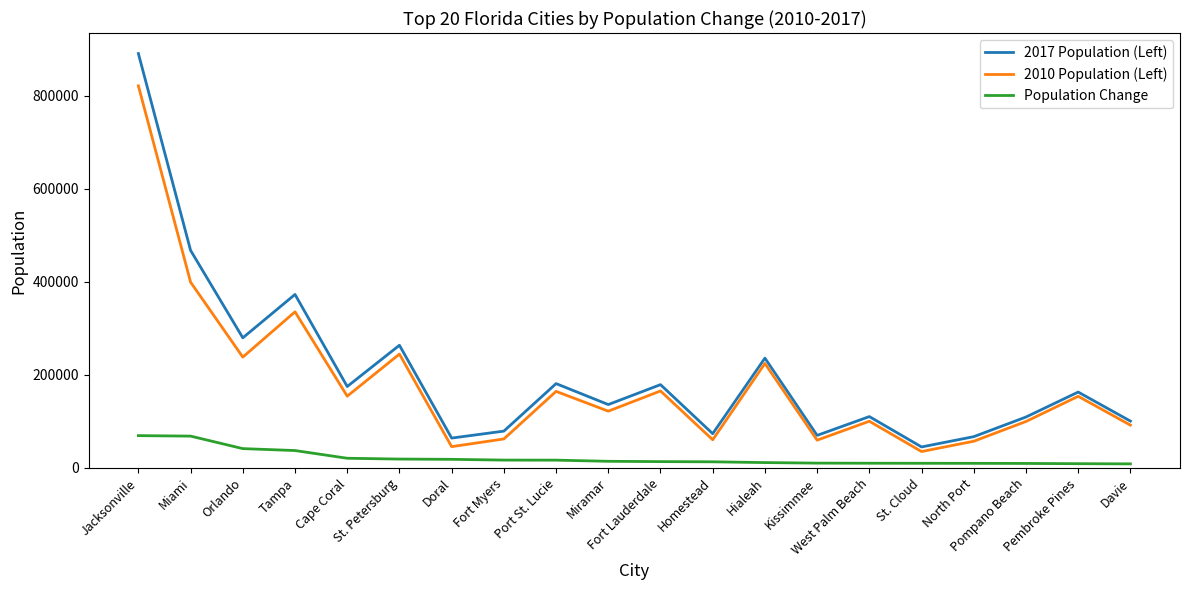

Which category has the lowest value in the 2017 Population (Left) series?

St. Cloud